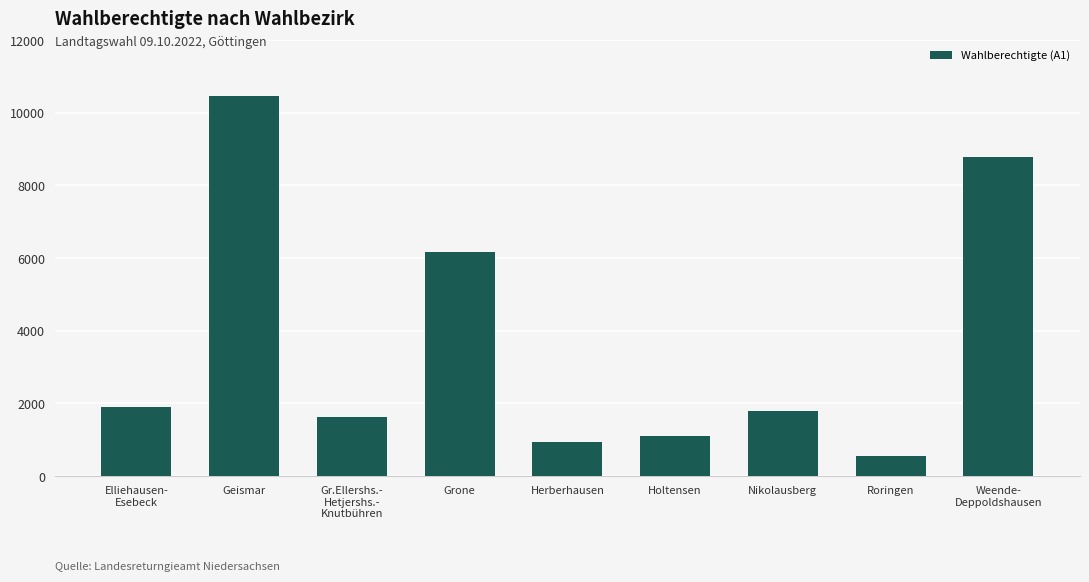

What is the value of the 9th bar from the left?

8790